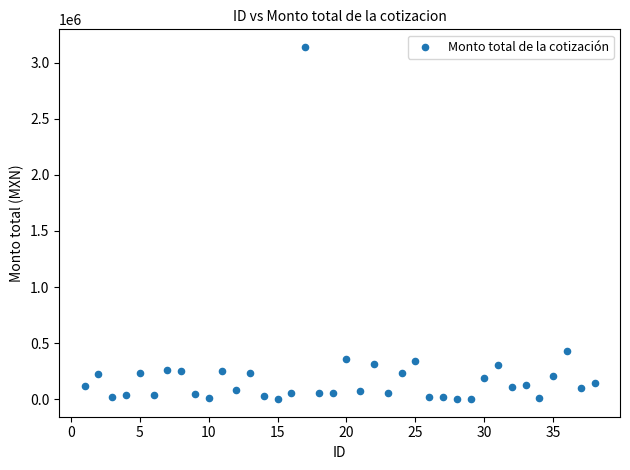

What is the range of Y values (max minus min)?

3139755.8